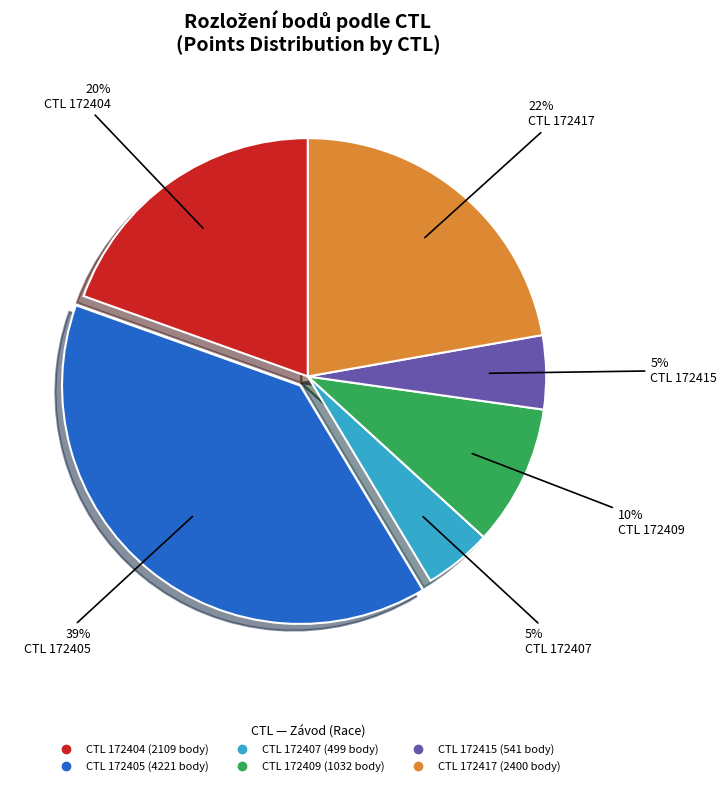

Does any single category account for the majority?

No